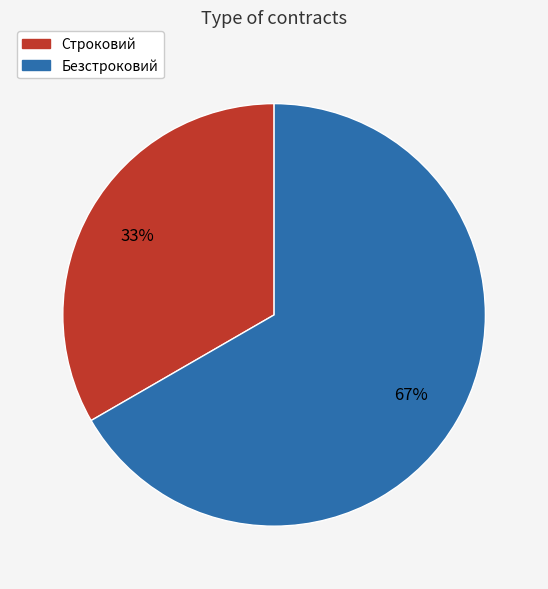

Does any single category account for the majority?

Yes